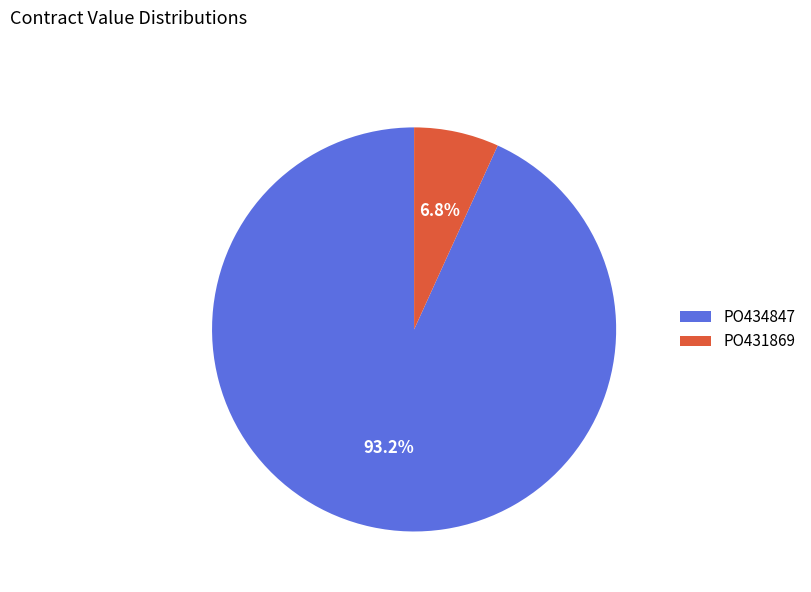

The PO431869 slice represents 7% of the pie. True or false?

True